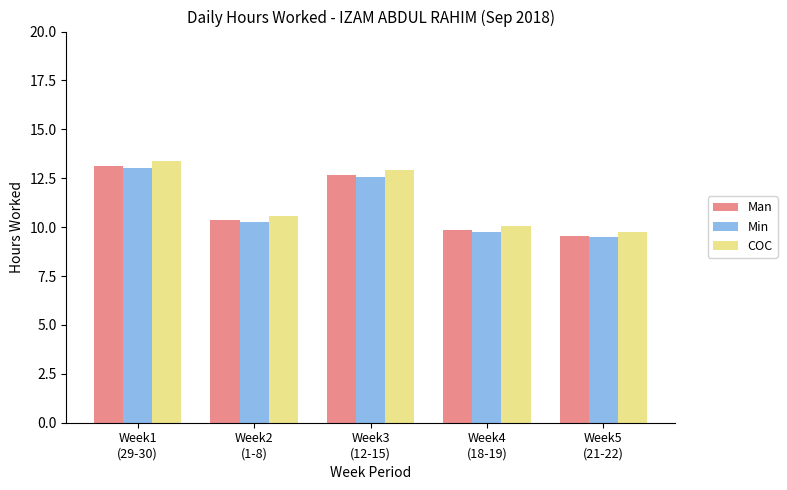

What is the label of the 3rd bar from the left?

Week3
(12-15)